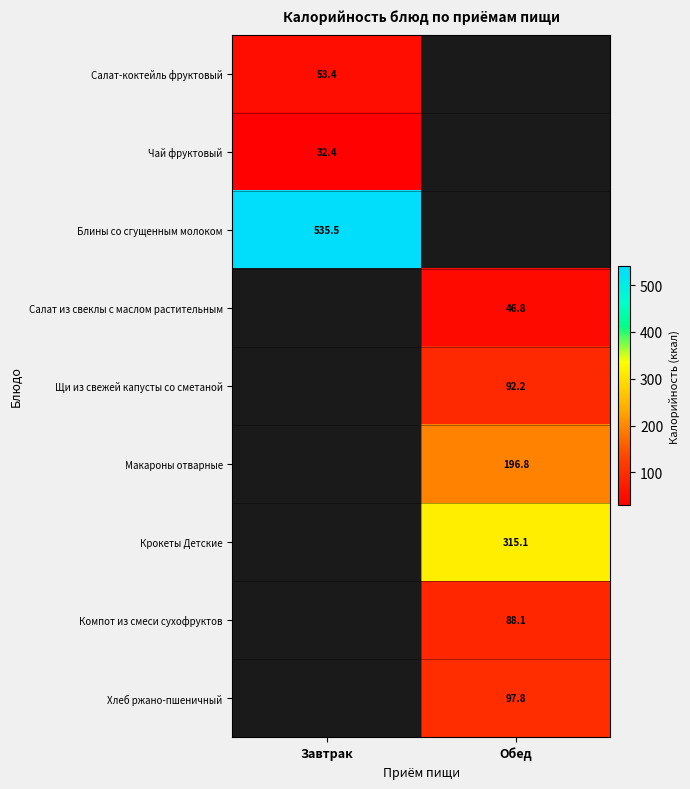

Is it true that Чай фруктовый equals 20.4 at Завтрак?

False